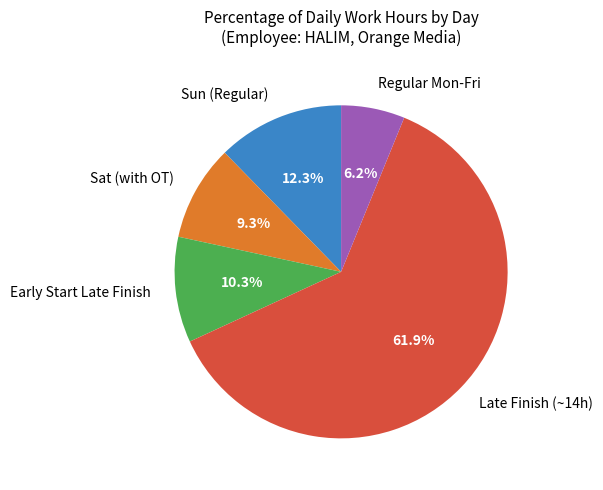

Combined, do Sun (Regular) and Late Finish (~14h) account for over 50%?

Yes